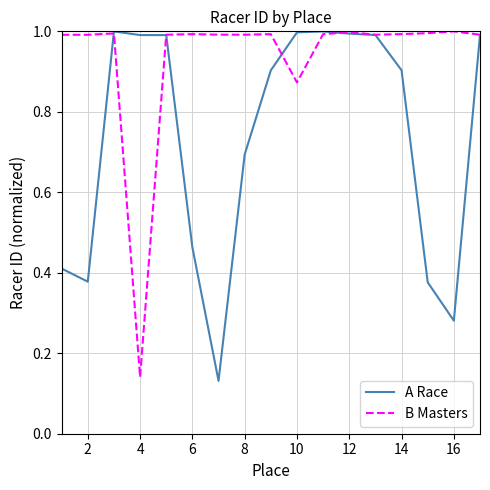

Rank the series by their average value, from highest to lowest.

B Masters, A Race